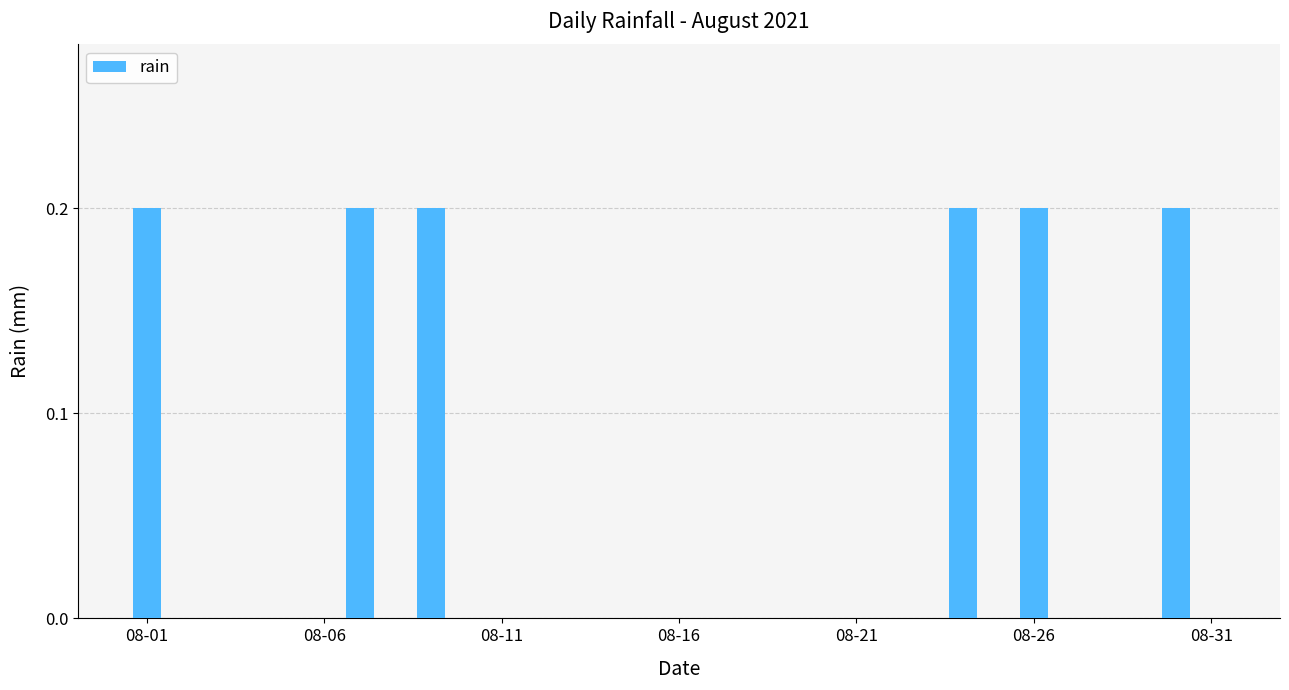

What is the sum of all values?

1.2